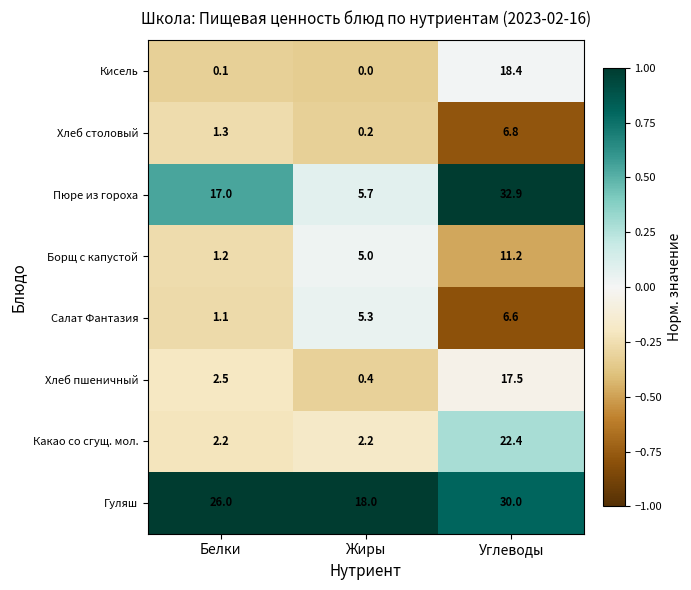

What is the difference between the Салат Фантазия values at Жиры and Белки?

4.2